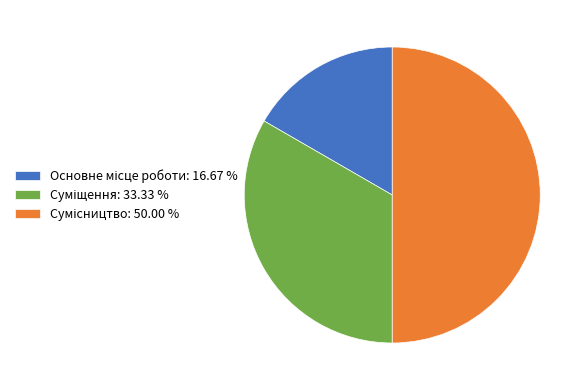

What percentage do Сумісництво and Основне місце роботи together represent?

66.7%